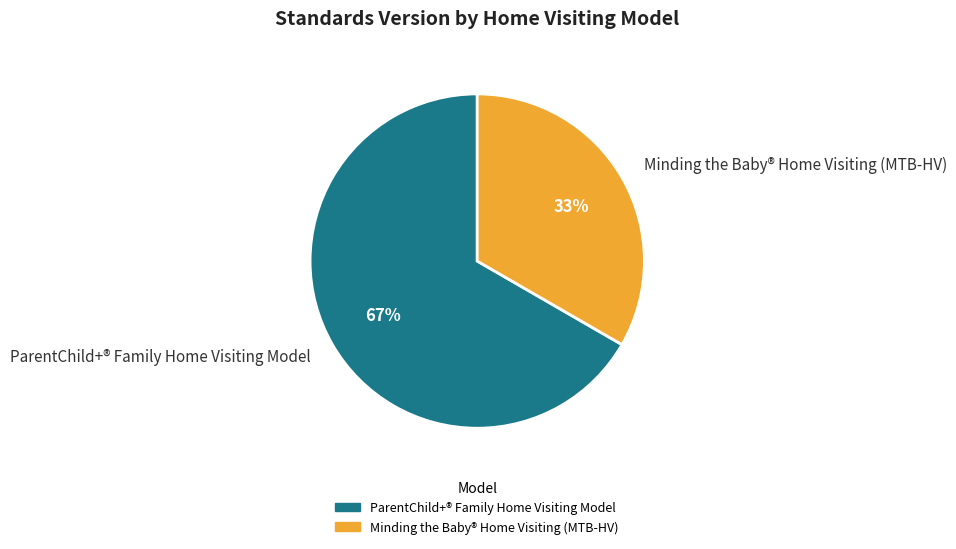

Is the sum of ParentChild+® Family Home Visiting Model and Minding the Baby® Home Visiting (MTB-HV) greater than half?

Yes